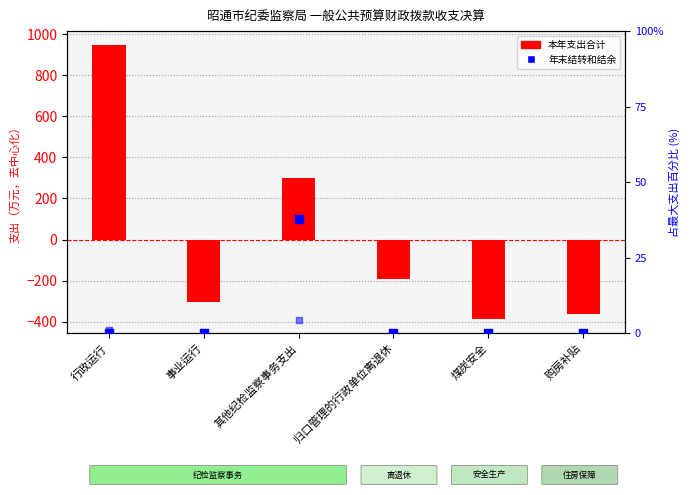

What are all the series names shown in the legend?

本年支出合计, 年末结转和结余, 年初结转和结余